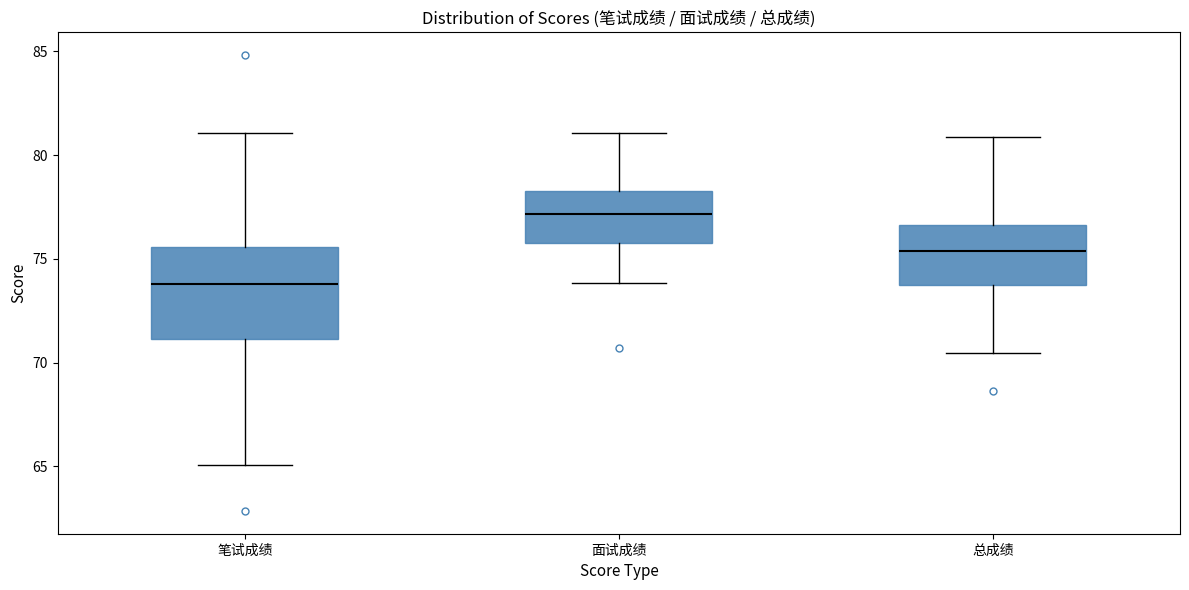

Reading left to right, transcribe this box plot: for each box, give where its median line is, the range the box spans, and where its two whiskers end, as read against the y-axis. The values are not printed on the chart, so give them approximately, as read against the axis.

笔试成绩: median 74.0, box 71.0 to 75.5, whiskers 65.0 to 81.0
面试成绩: median 77.0, box 76.0 to 78.5, whiskers 74.0 to 81.0
总成绩: median 75.5, box 73.5 to 76.5, whiskers 70.5 to 81.0